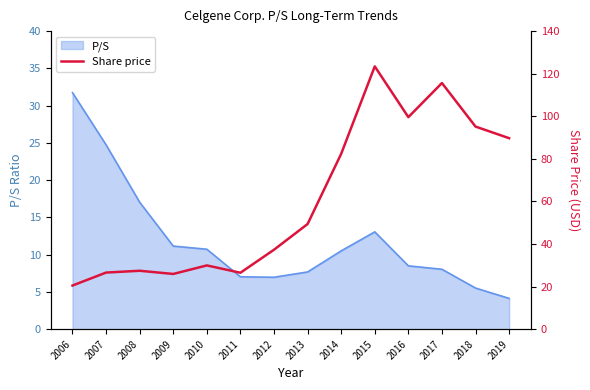

What is the maximum value shown in the chart?

123.4